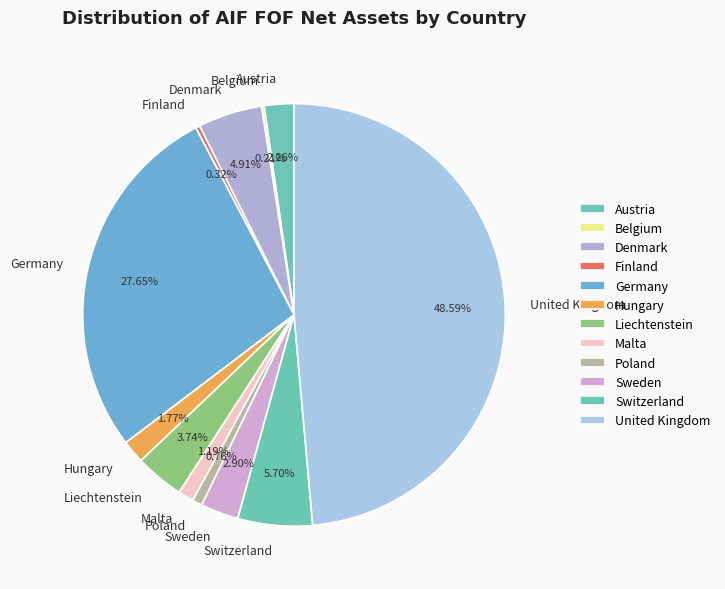

What is the total percentage of Poland and Hungary?

2.5%